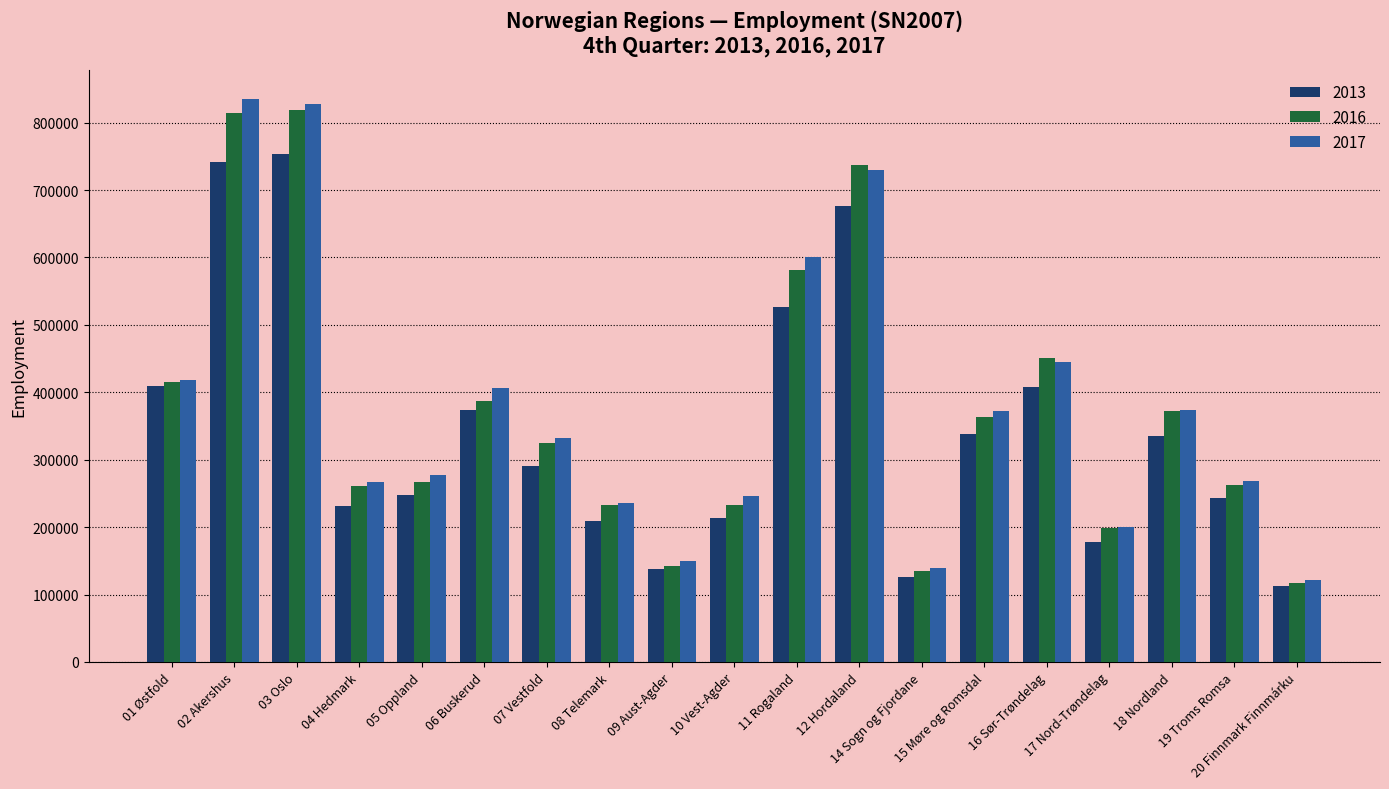

At which label is 2016 closest to 468290?

16 Sør-Trøndelag